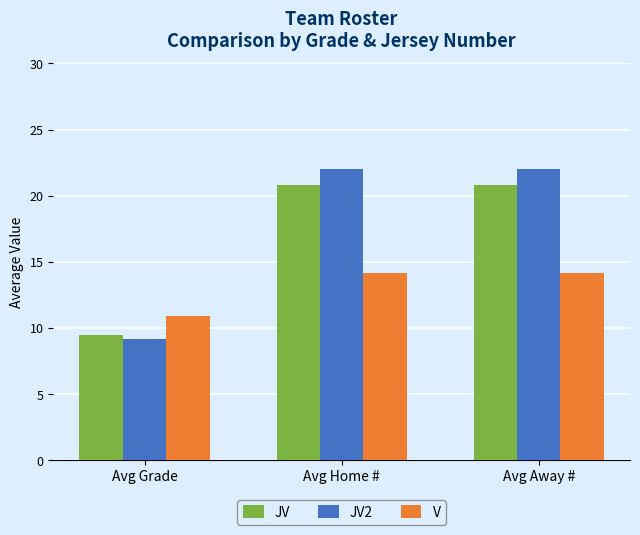

Where is V nearest to the value 12?

Avg Grade